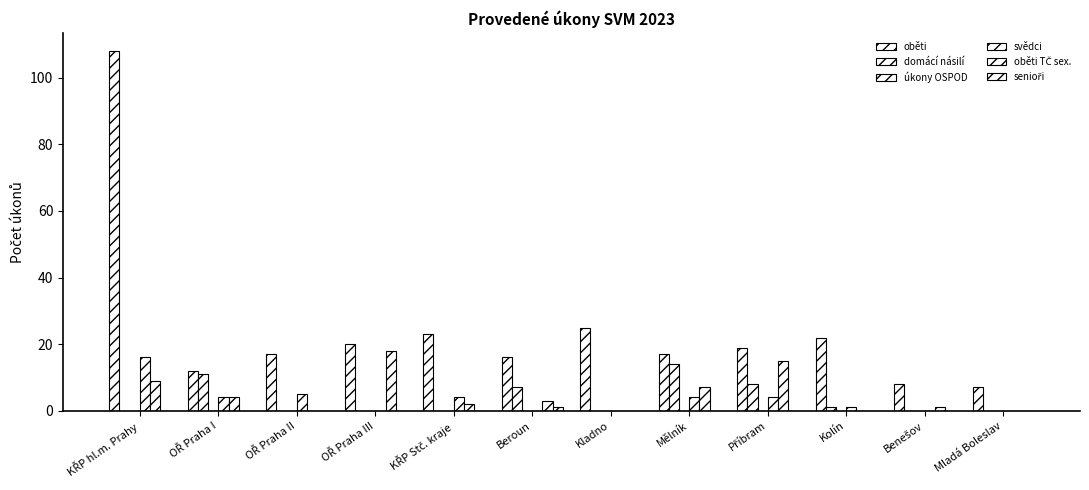

What is the sum of all senioři values?

1